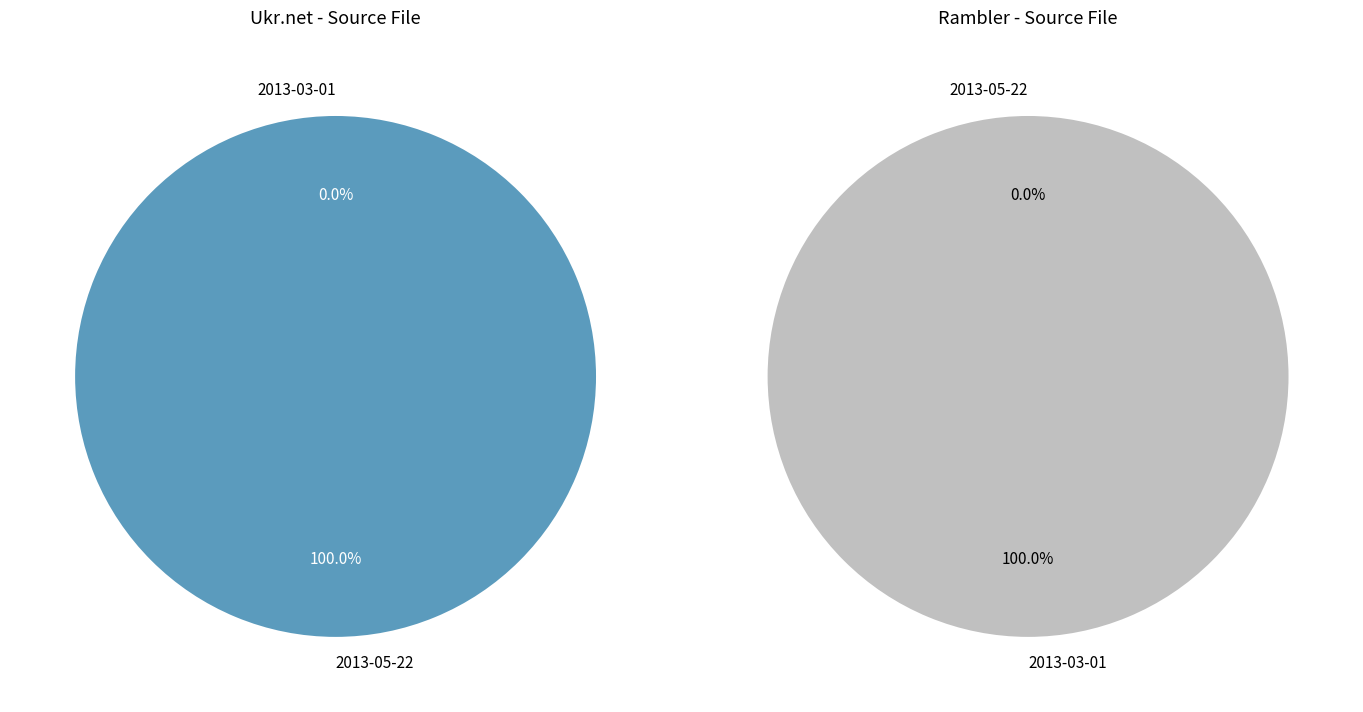

Is there a majority slice in this chart?

Yes